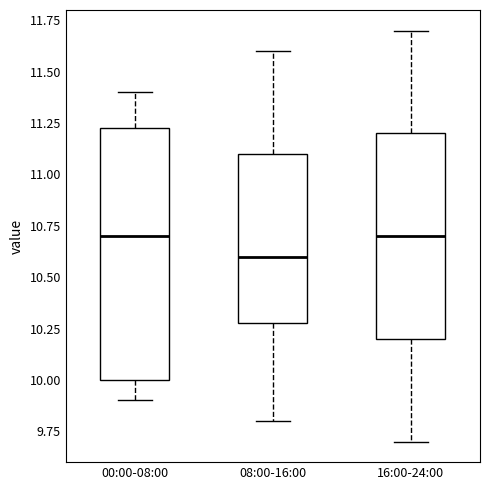

Reading left to right, read every box against the y-axis: the position of its median line, the range the box covers, and the ends of its whiskers. The values are not printed on the chart, so give them approximately, as read against the axis.

00:00-08:00: median 10.70, box 10.00 to 11.25, whiskers 9.90 to 11.40
08:00-16:00: median 10.60, box 10.30 to 11.10, whiskers 9.80 to 11.60
16:00-24:00: median 10.70, box 10.20 to 11.20, whiskers 9.70 to 11.70